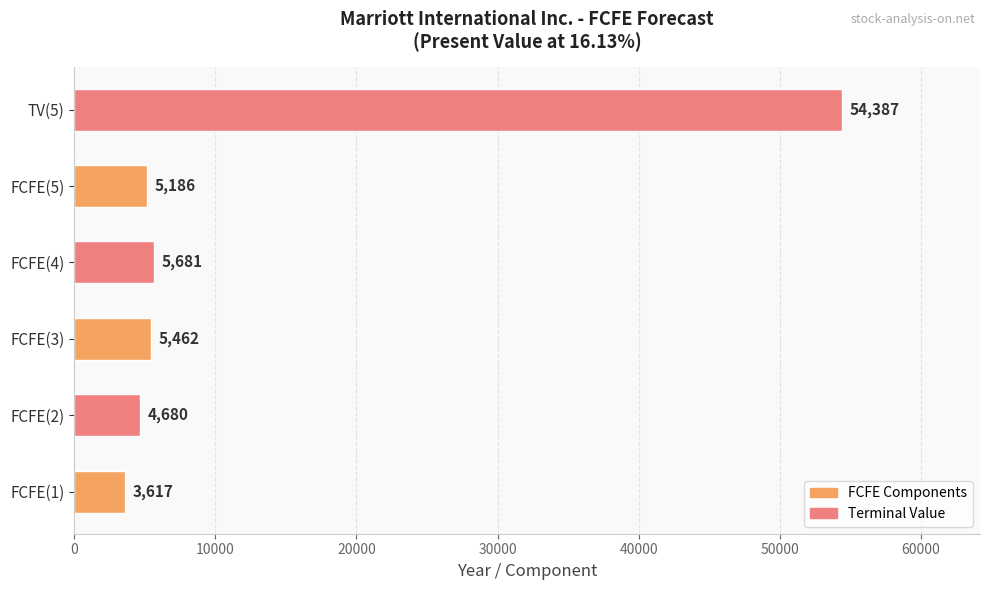

List the labels in order of value, largest first.

TV(5), FCFE(4), FCFE(3), FCFE(5), FCFE(2), FCFE(1)